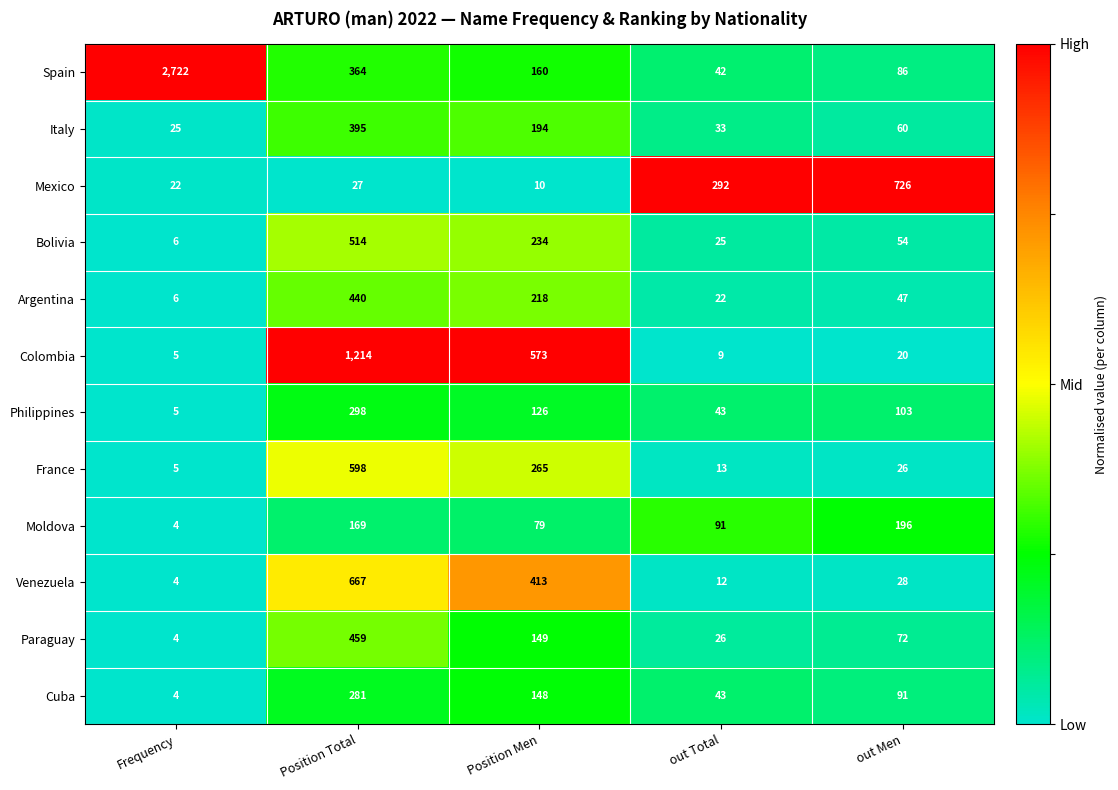

The value of Philippines at Position Total is 298. True or false?

True